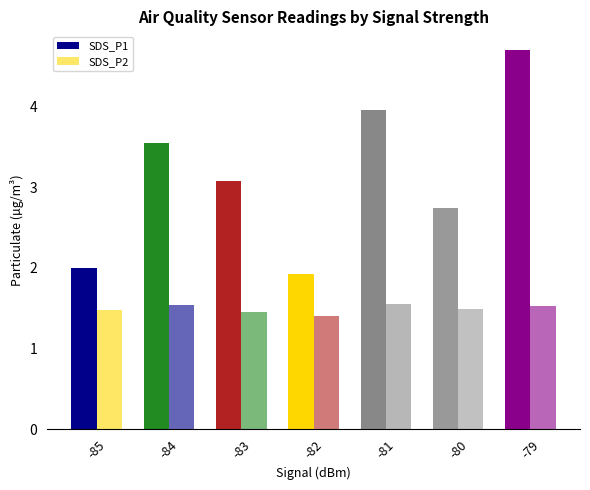

What is the difference between the maximum and minimum values in the SDS_P1 series?

2.8